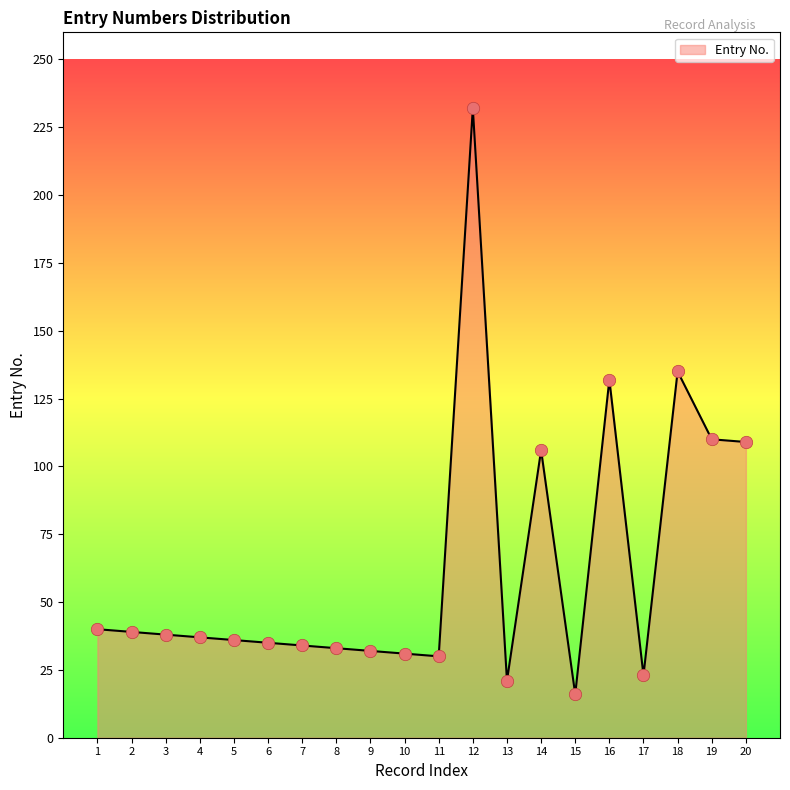

What is the change in value from 1 to 12?

+192